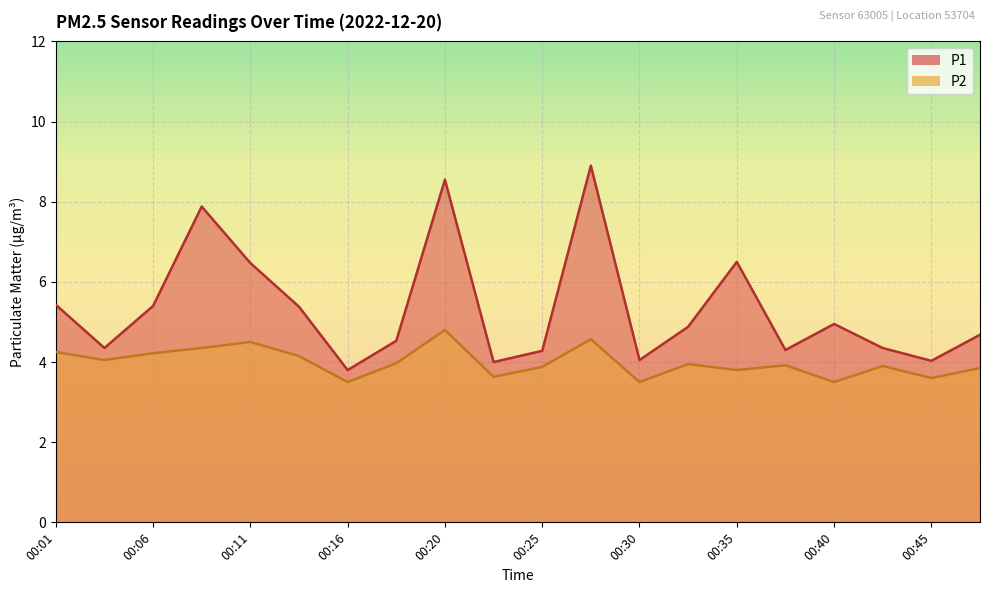

What is the sum of all P2 values?

79.9